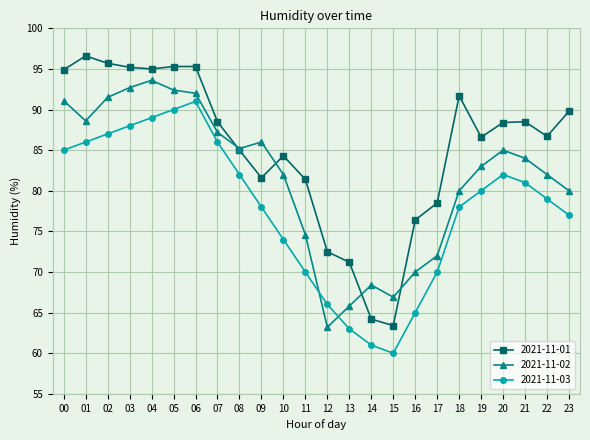

Which series has the largest range (max minus min)?

2021-11-01